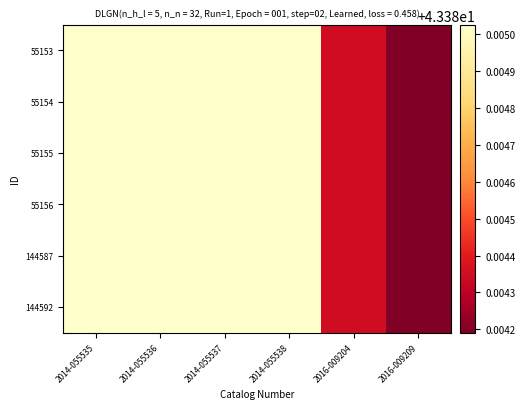

Rank the series at 2016-009204 from lowest to highest value.

55153, 55154, 55155, 55156, 144587, 144592